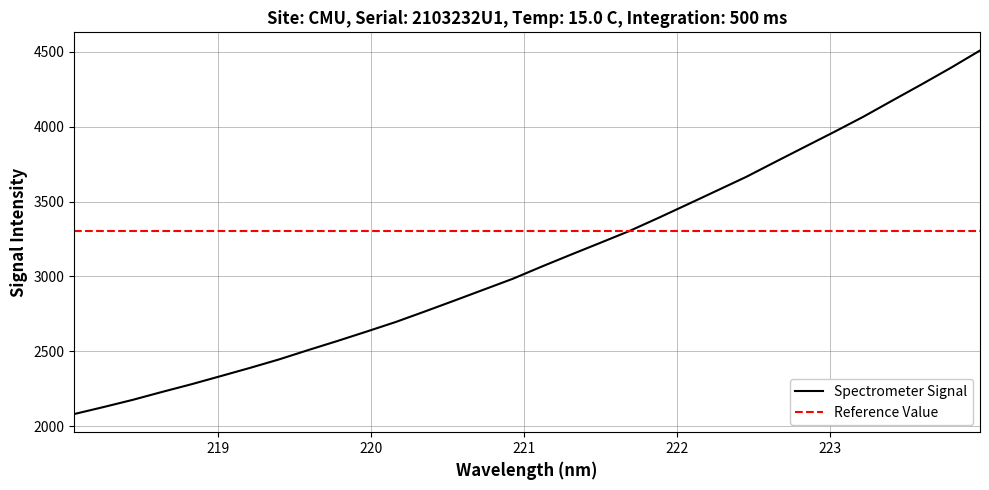

What is the sum of all values?

99845.5